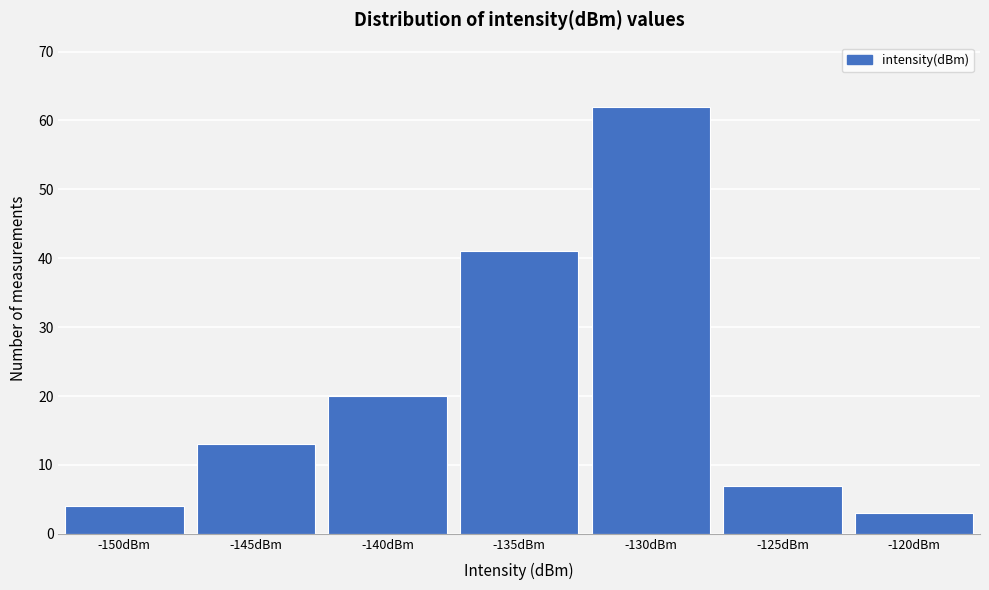

Reading left to right, transcribe all the data shown in this chart.

-150dBm=4	-145dBm=13	-140dBm=20	-135dBm=41	-130dBm=62	-125dBm=7	-120dBm=3